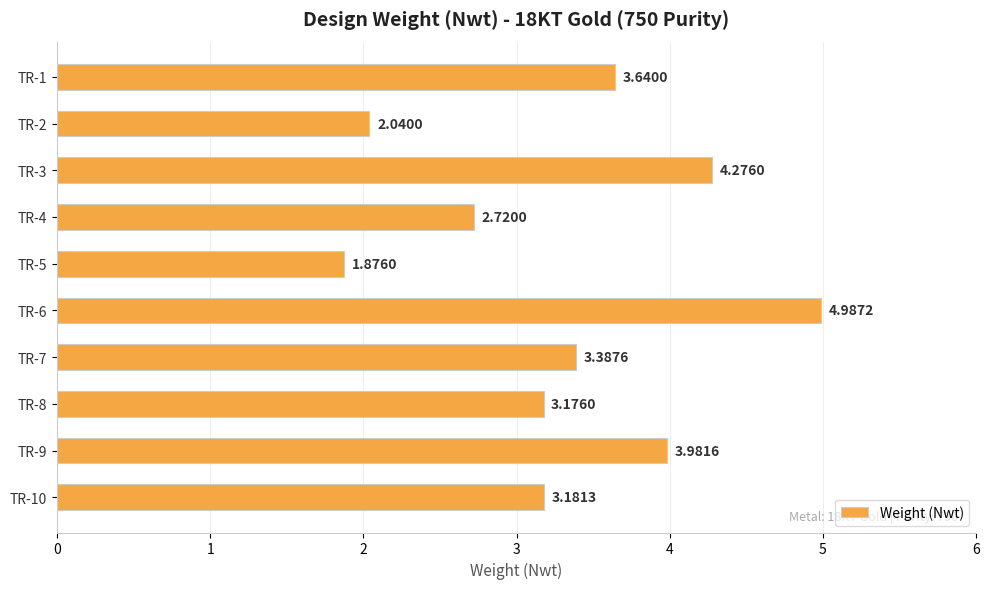

How many data points are less than 3?

3